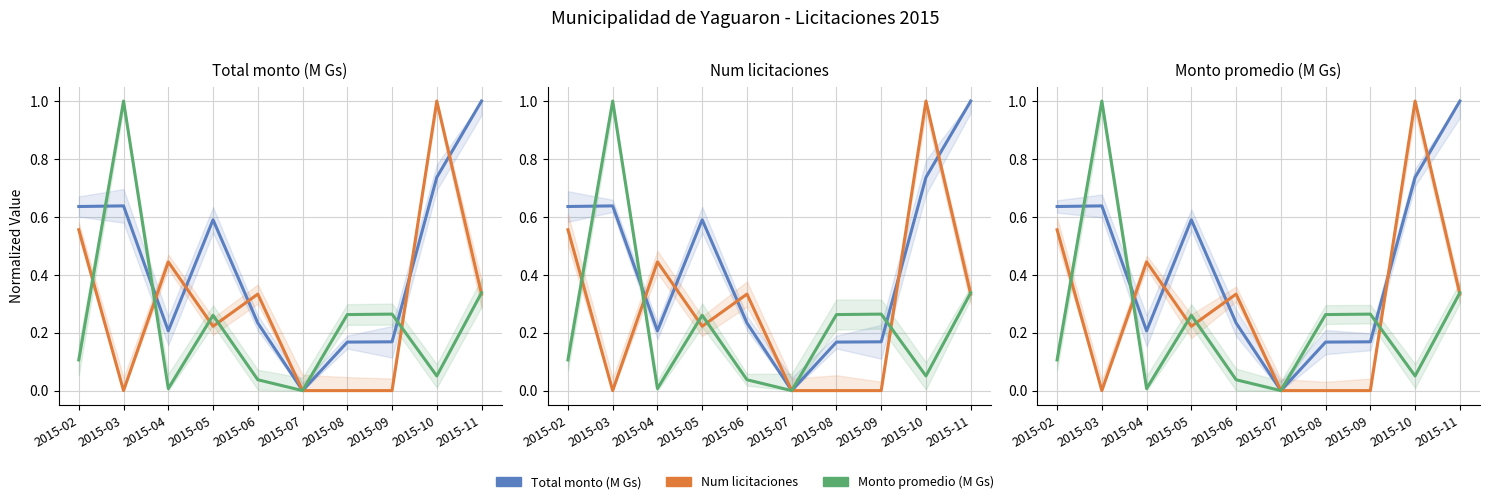

Reading left to right, extract all data points from this chart.

Total monto (M Gs): 0.6	0.6	0.2	0.6	0.2	0.0	0.2	0.2	0.7	1.0
Num licitaciones: 0.6	0.0	0.4	0.2	0.3	0.0	0.0	0.0	1.0	0.3
Monto promedio (M Gs): 0.1	1.0	0.0	0.3	0.0	0.0	0.3	0.3	0.1	0.3